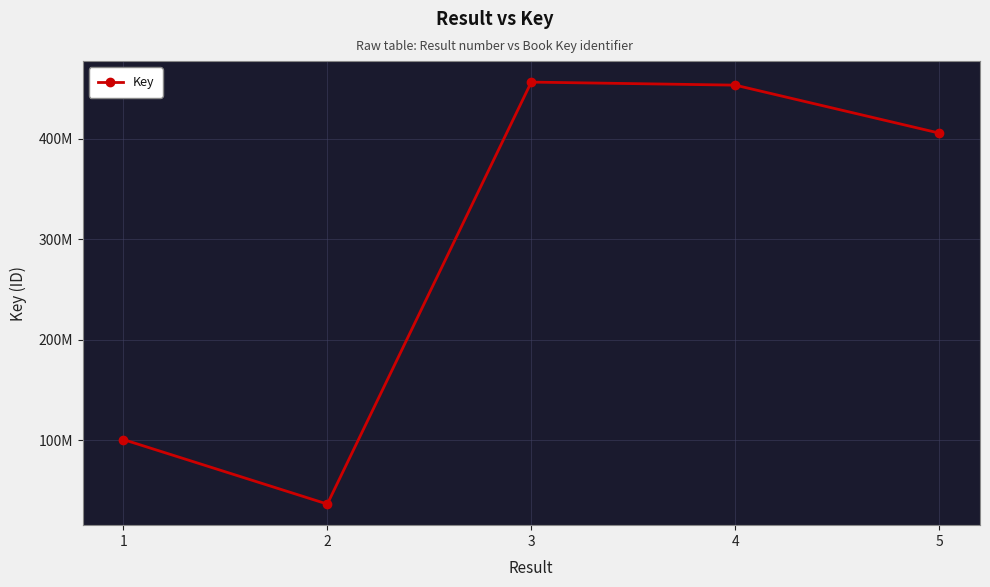

Which has a higher value, 3 or 5?

3